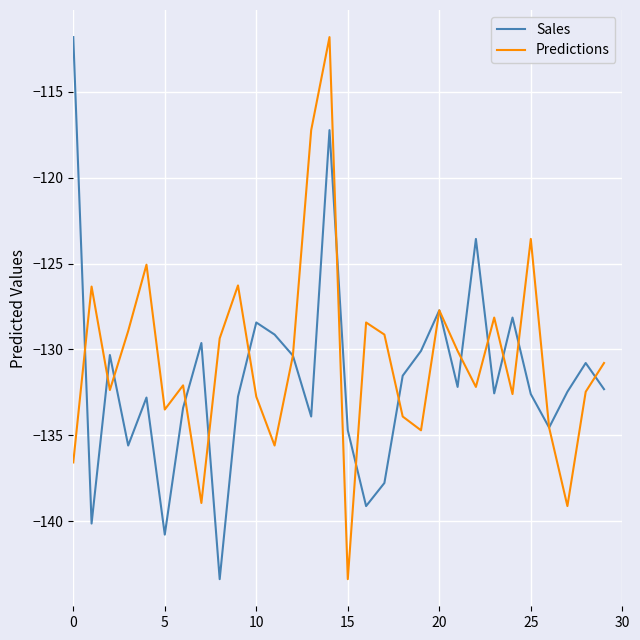

What is the minimum value shown in the chart?

-143.4